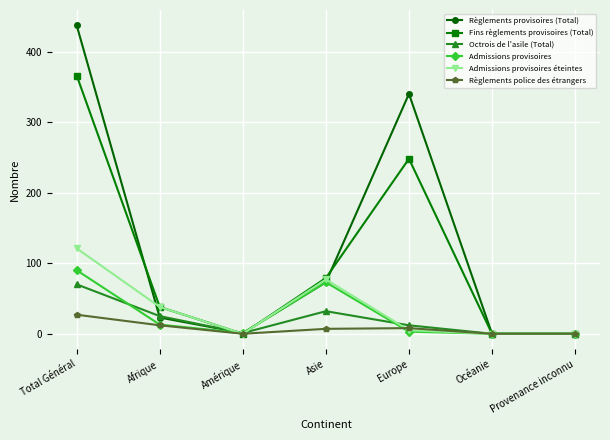

Rank the series by their maximum value, from lowest to highest.

Règlements police des étrangers, Octrois de l'asile (Total), Admissions provisoires, Admissions provisoires éteintes, Fins règlements provisoires (Total), Règlements provisoires (Total)